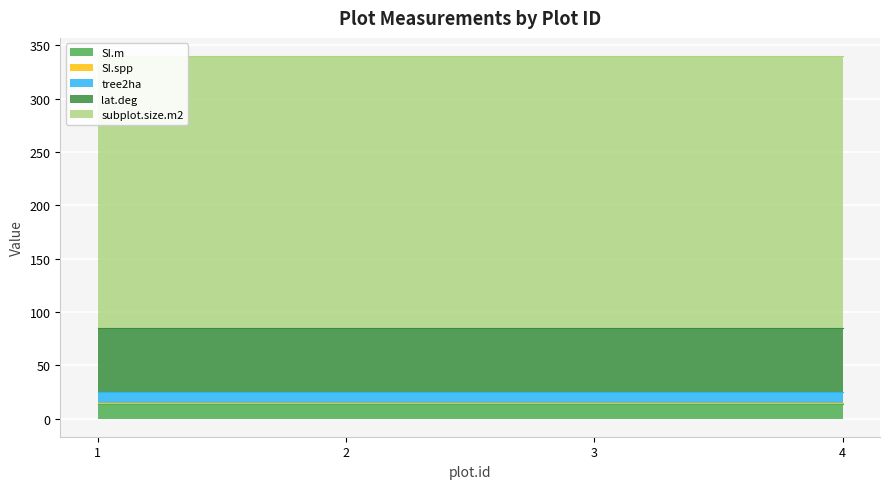

Does the chart display data point markers on the line(s)?

No